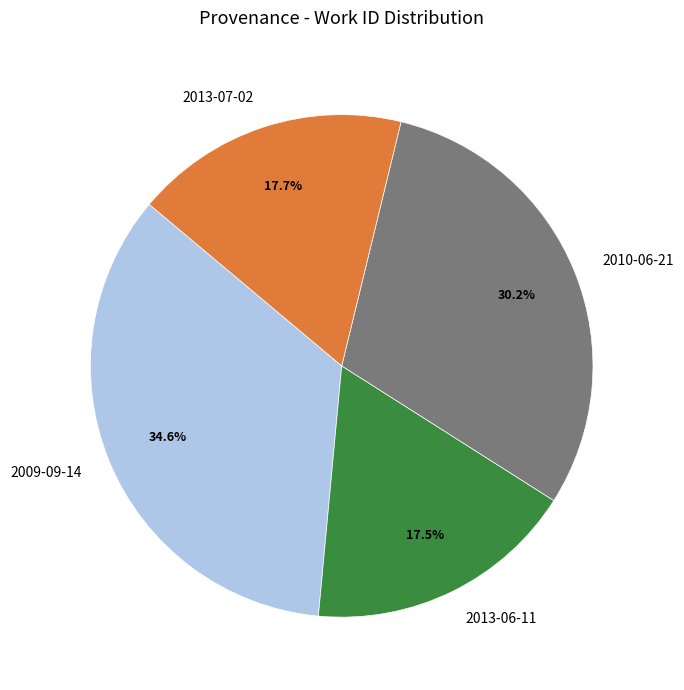

Does 2009-09-14 account for over 50% of the chart?

No